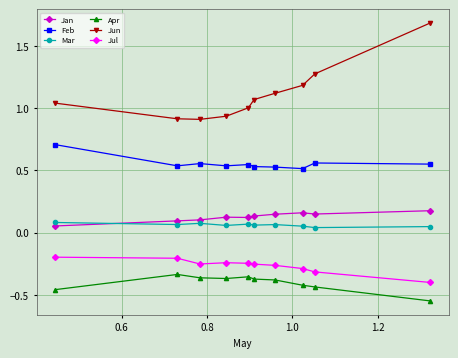

Which series has the largest range (max minus min)?

Jun